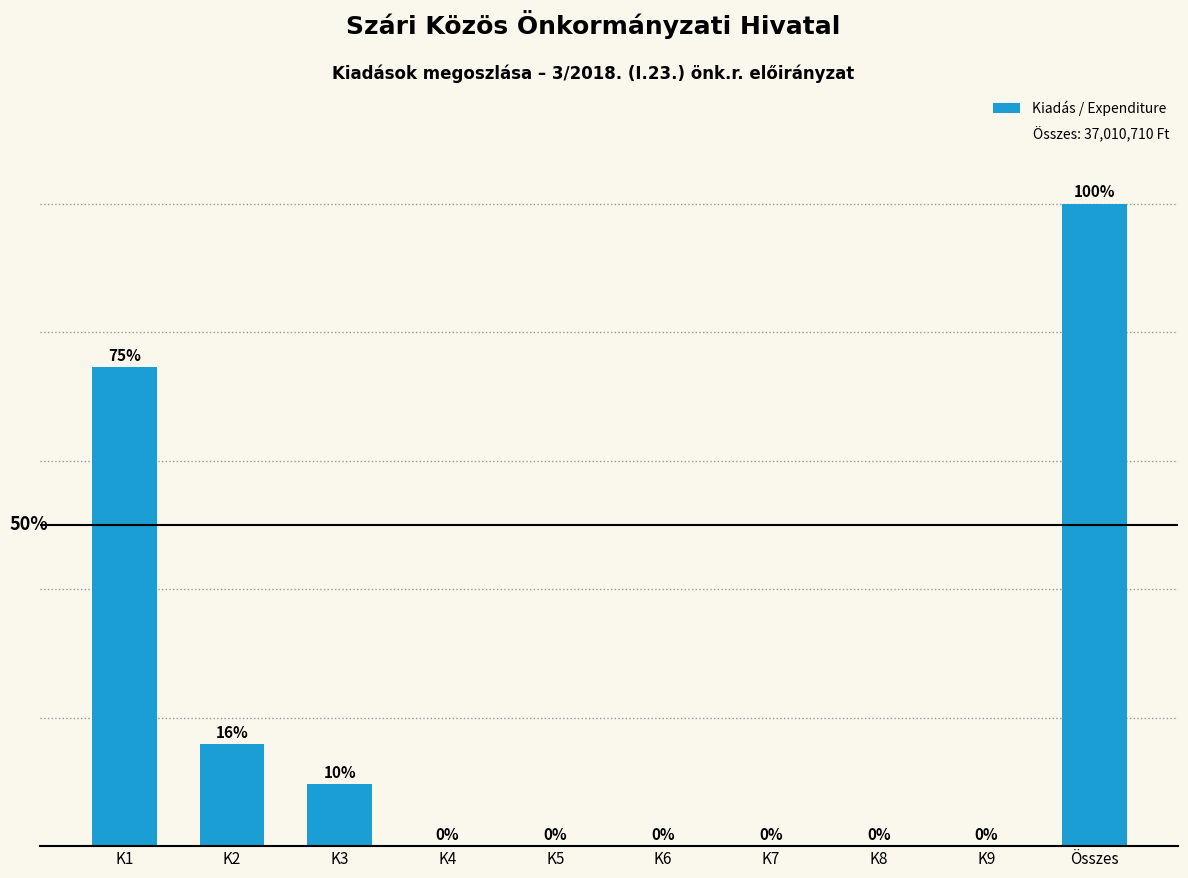

Which category has the highest value across all series?

Összes